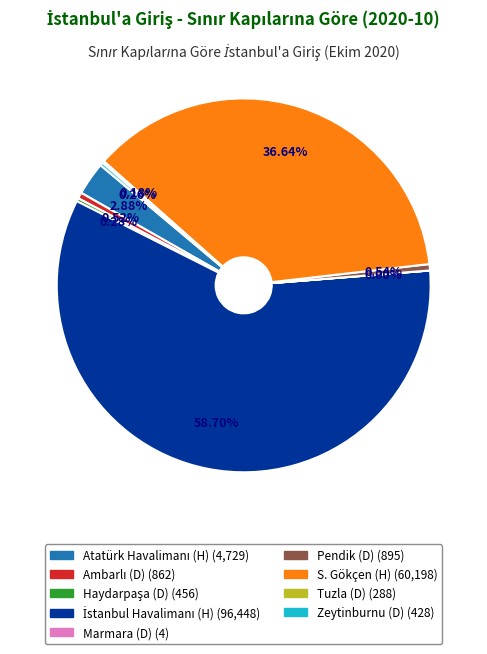

Is there a majority slice in this chart?

Yes